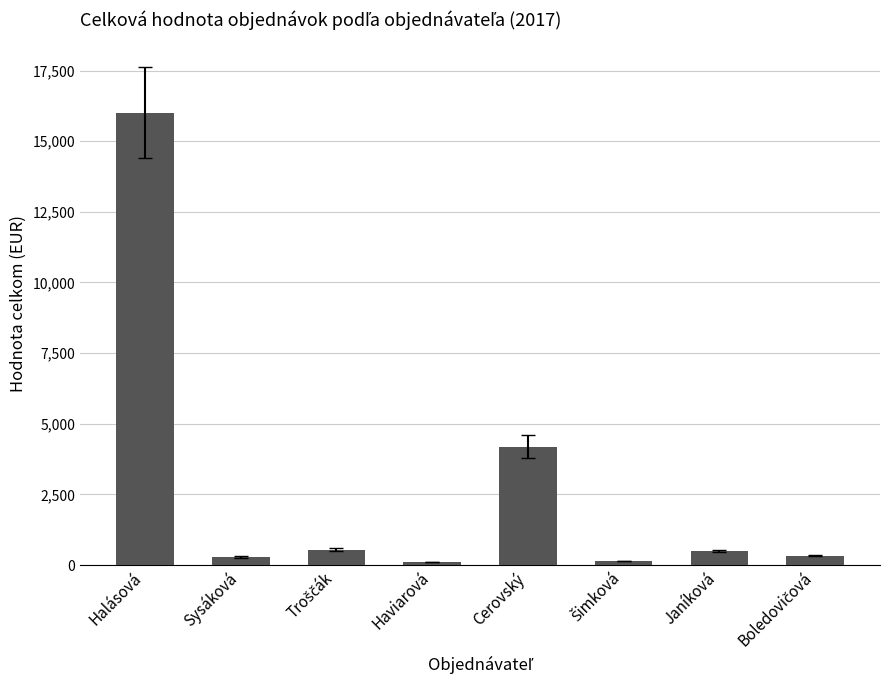

What is the difference between the second highest and second lowest values?

4050.4